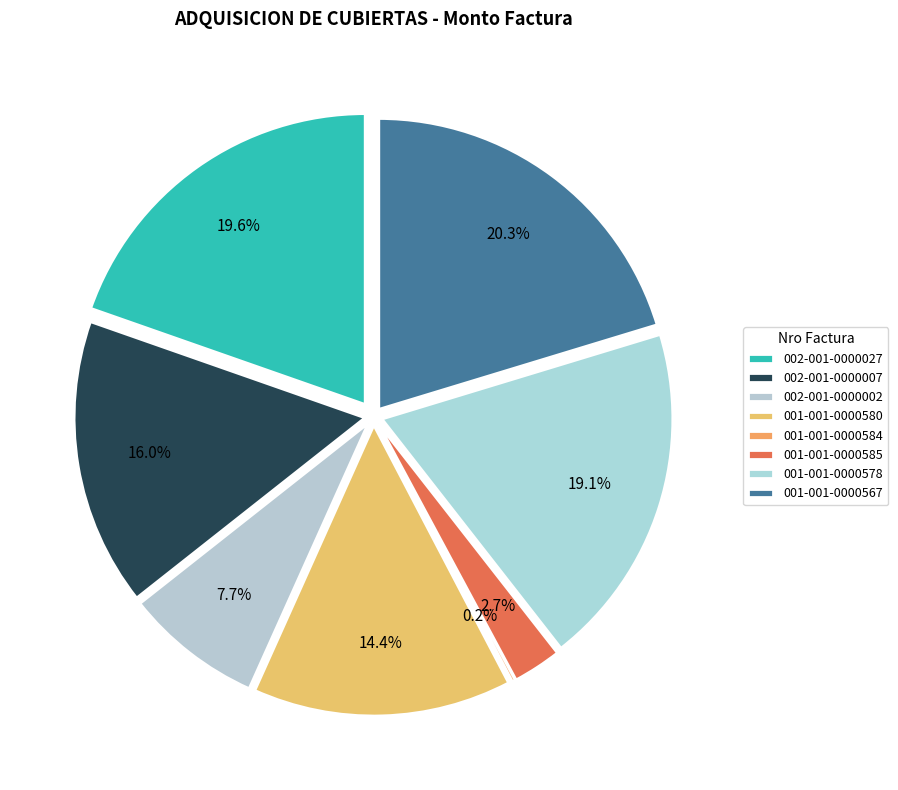

To the nearest percent, what portion does 002-001-0000002 represent?

8%